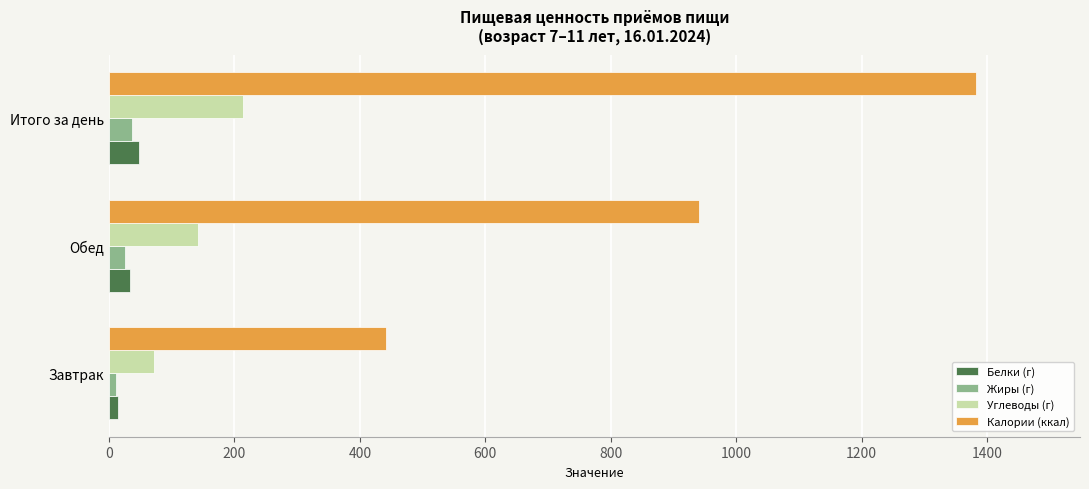

How many values in the Белки (г) series exceed 34?

2